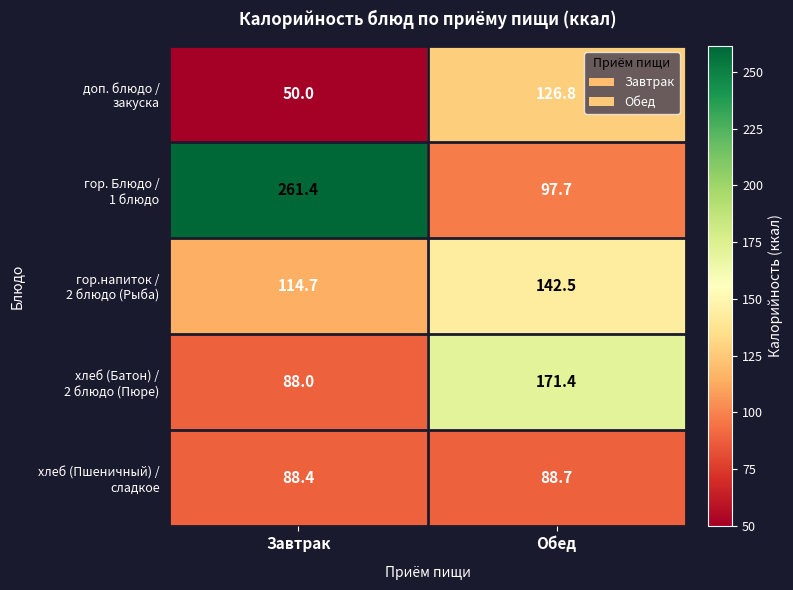

What is the smallest value displayed?

50.0